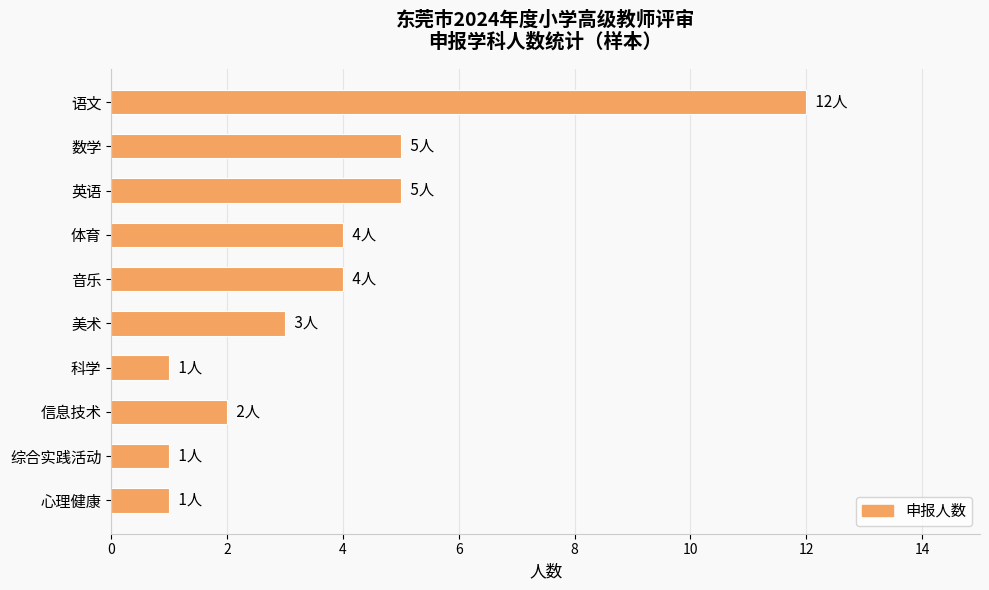

What is the average value?

4